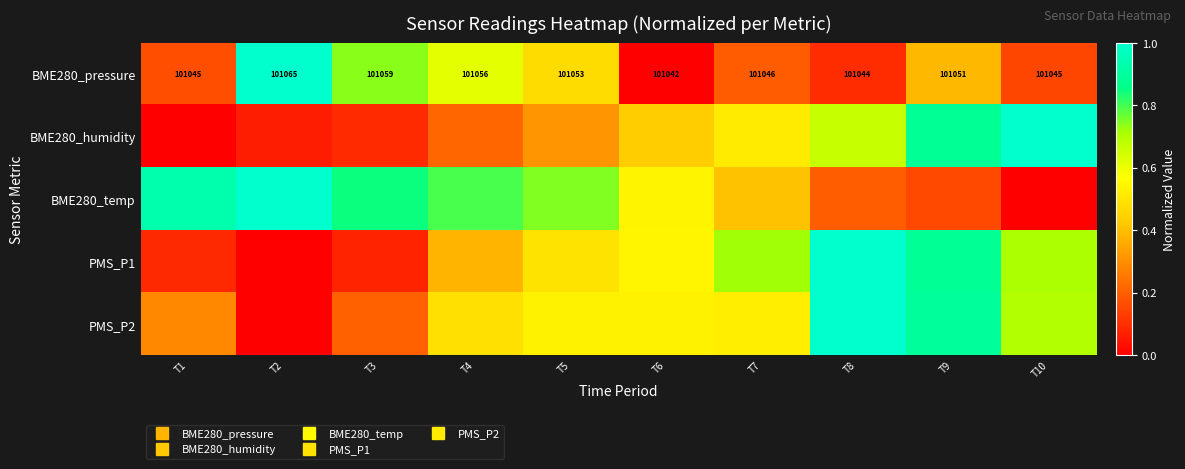

What is the total value across all series at T5?

2.6